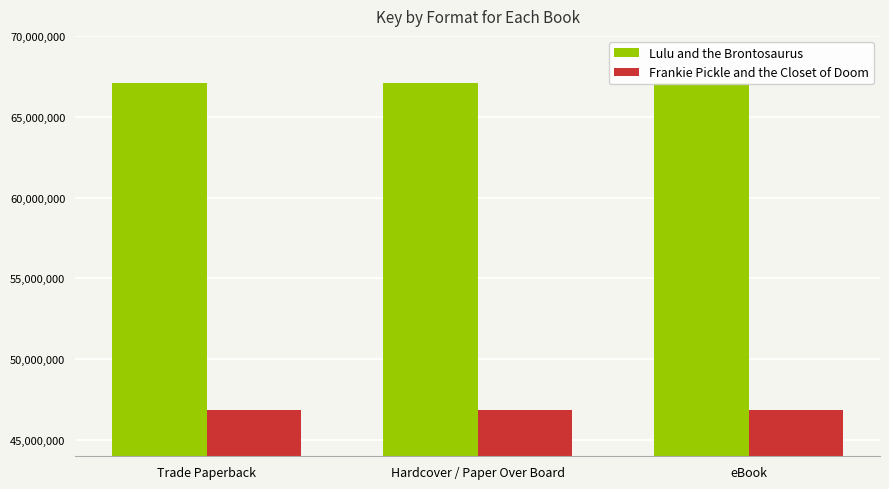

Which series has the largest range (max minus min)?

Lulu and the Brontosaurus